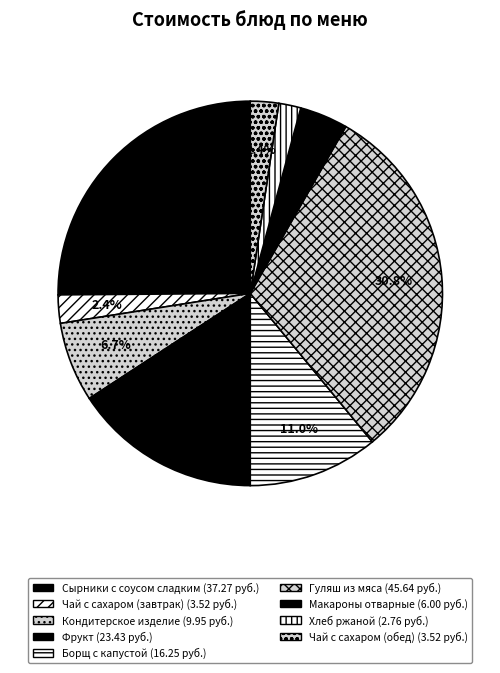

How many slices are in this pie chart?

9